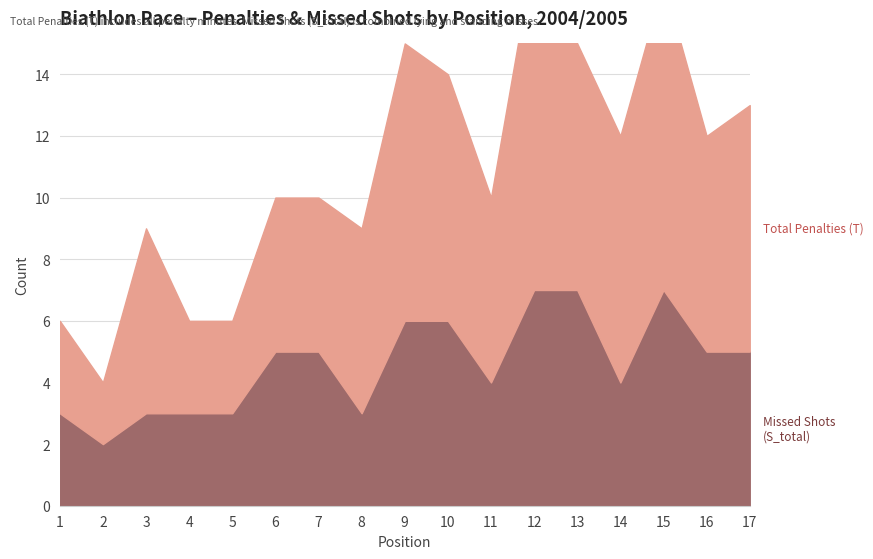

Where is Total Penalties (T) nearest to the value 6?

3